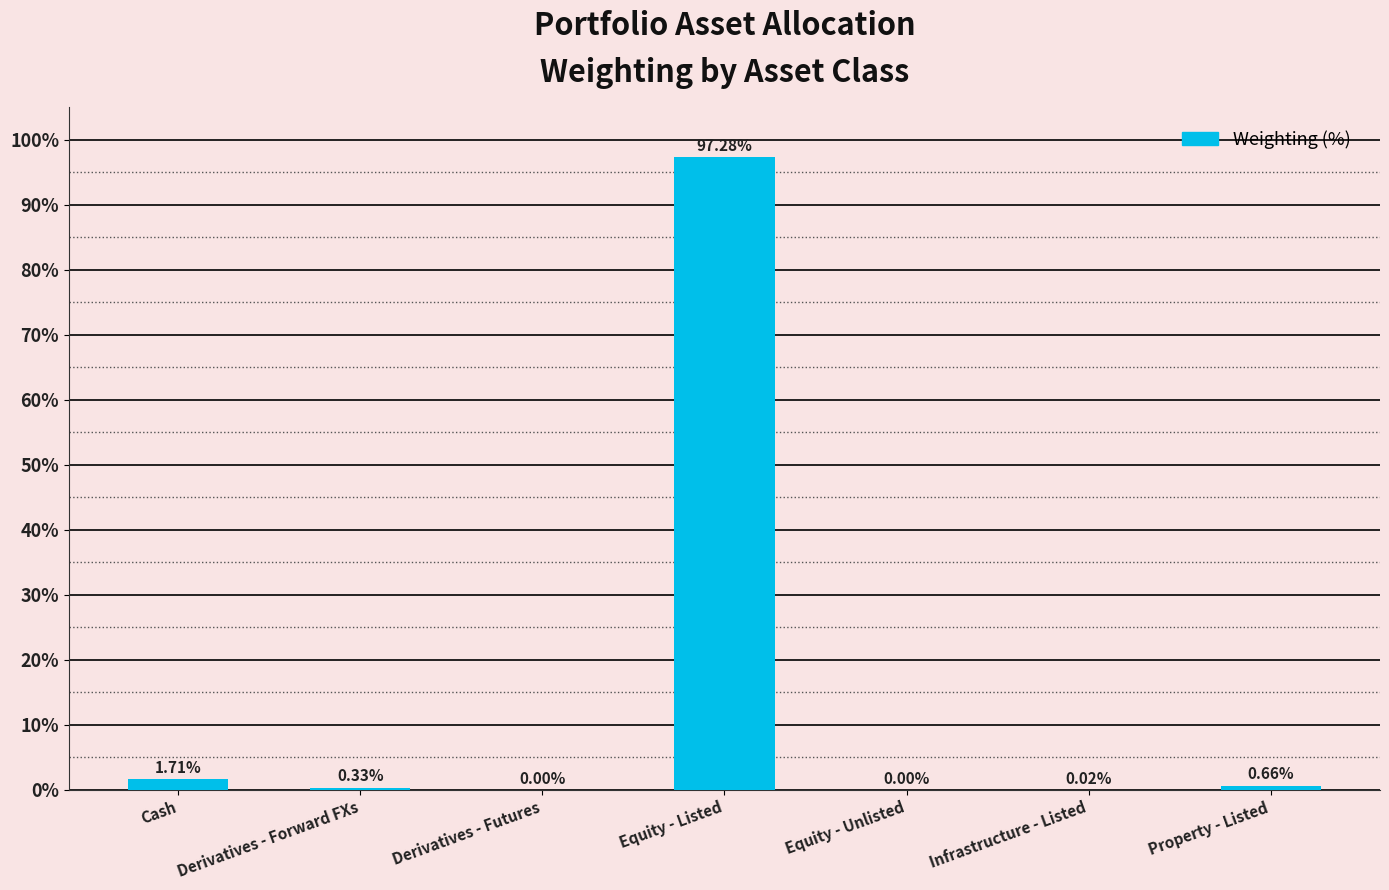

What is the change in value from Equity - Listed to Property - Listed?

-96.6